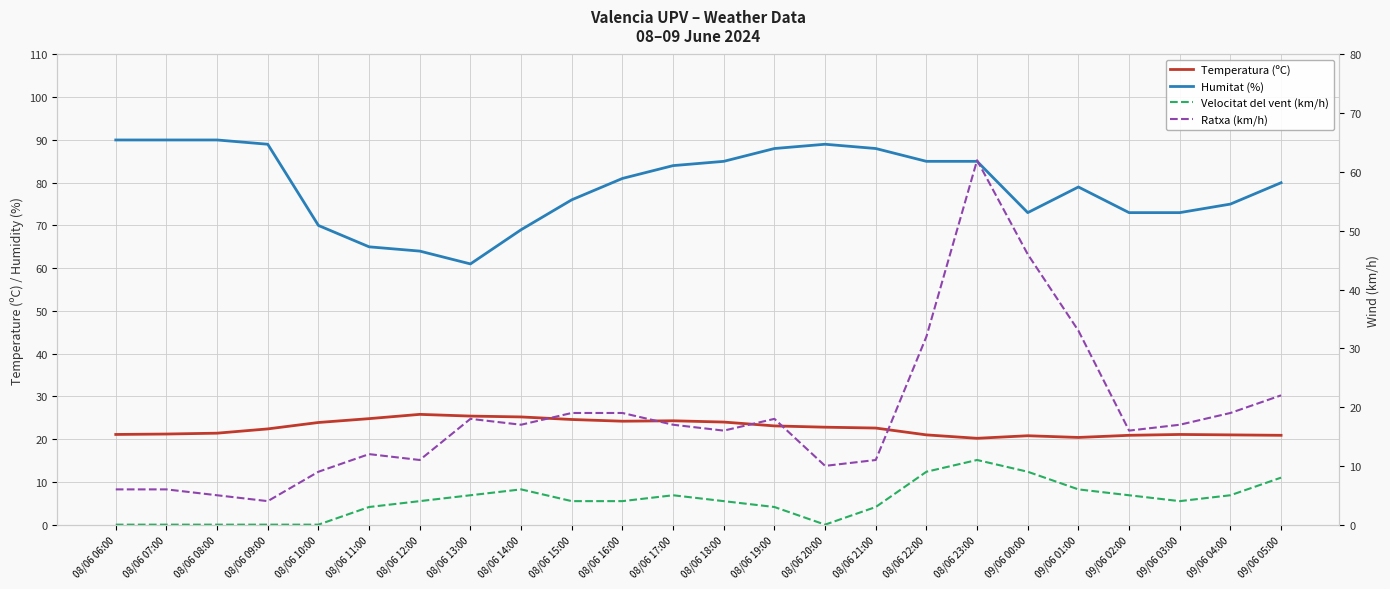

Count the number of categories in the chart.

24